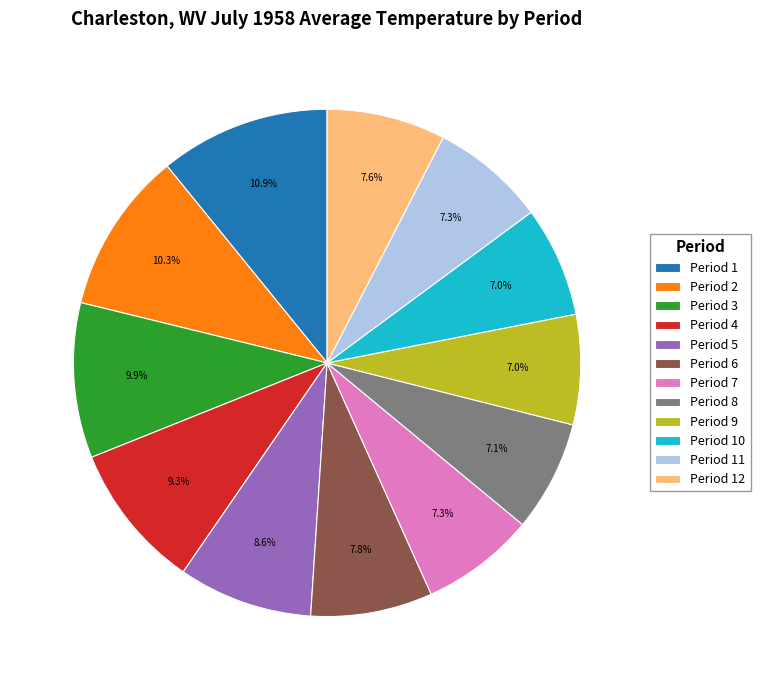

True or false: Period 5 accounts for 1% of the total.

False